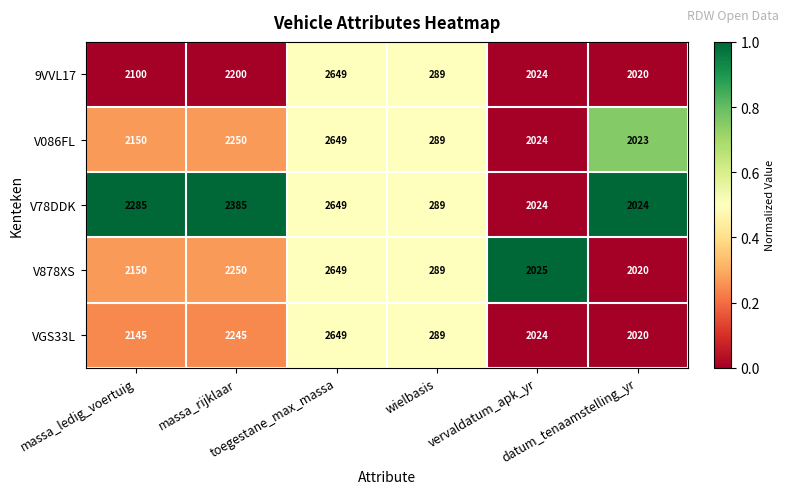

What is the minimum value for V878XS?

289